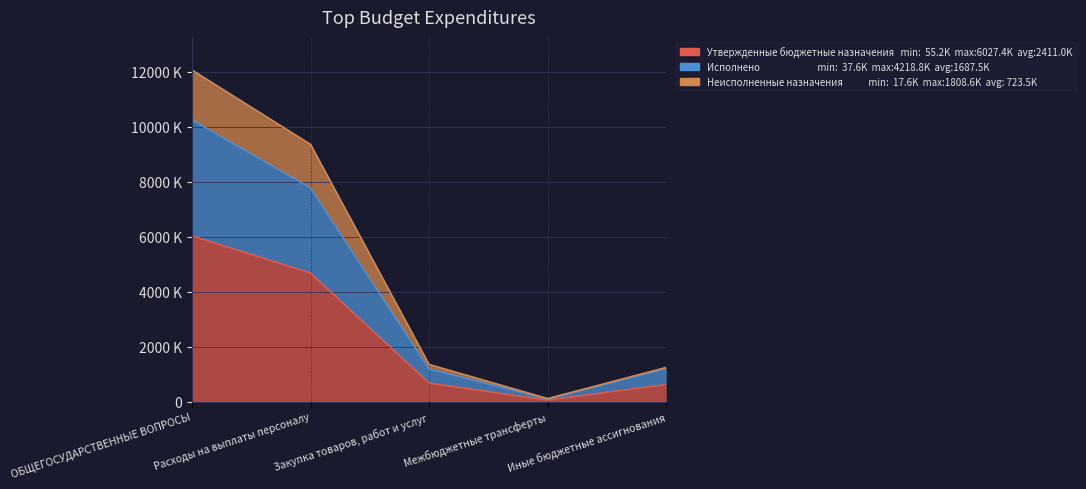

What is the smallest value displayed?

55200.0